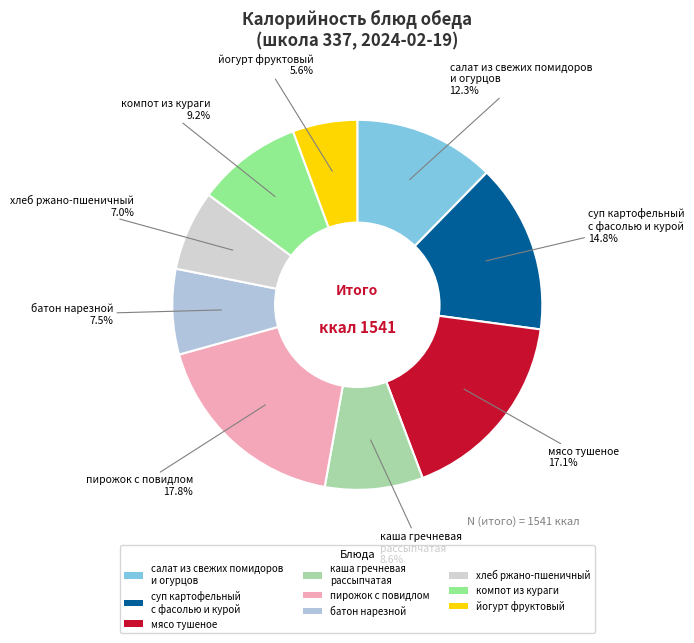

What percentage is NOT represented by пирожок с повидлом?

82.2%